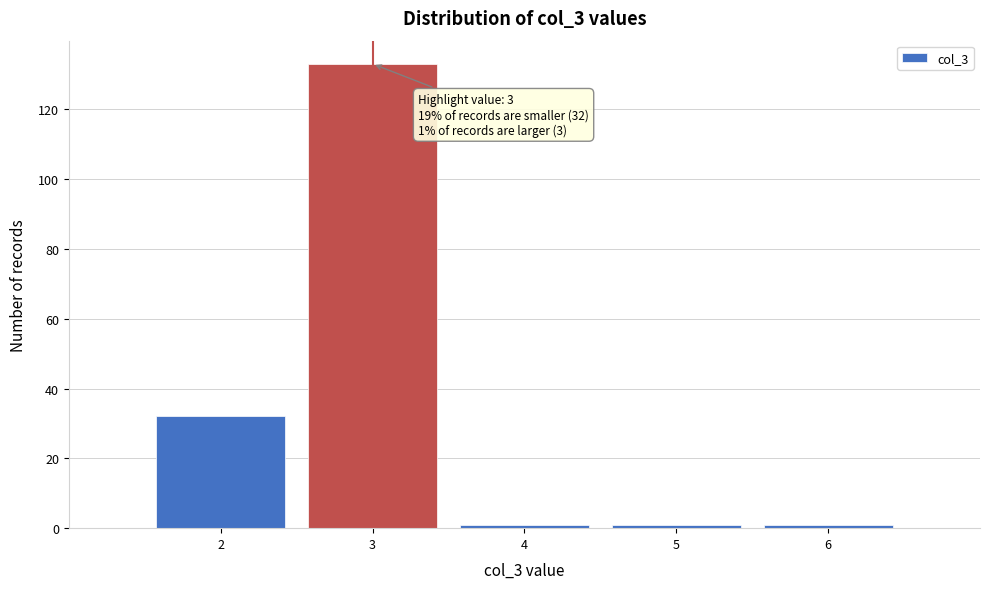

Which range on the x-axis has the tallest bar?

2.5 to 3.5